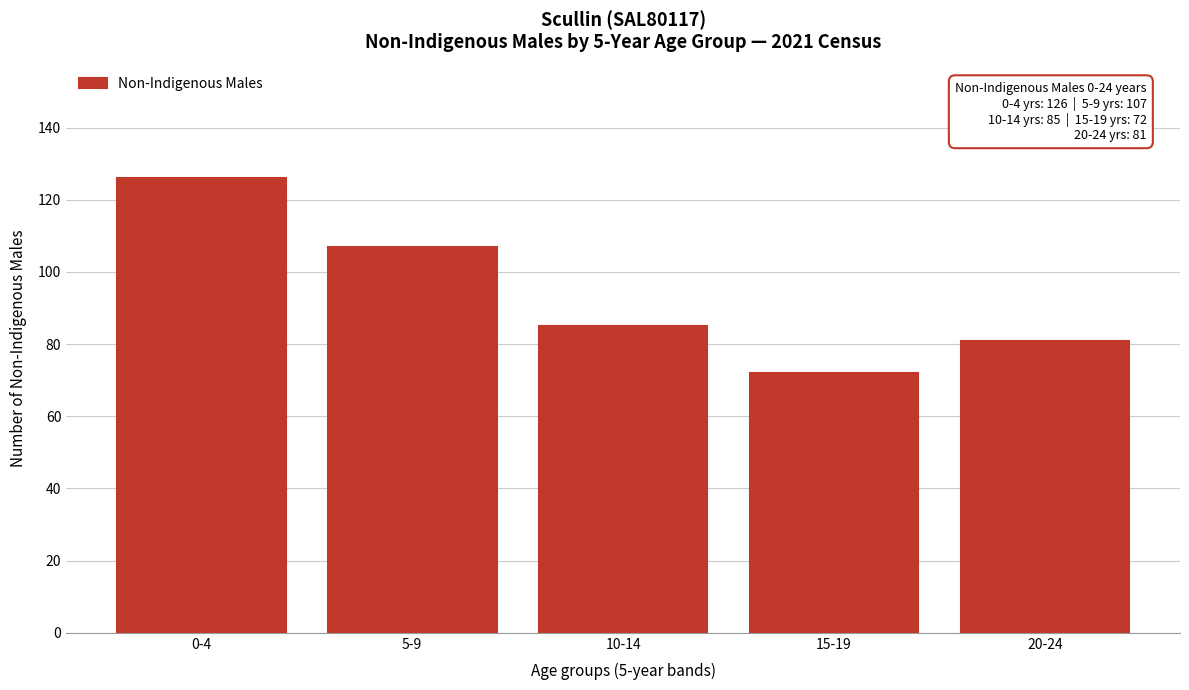

Reading left to right, extract all data points from this chart.

126	107	85	72	81